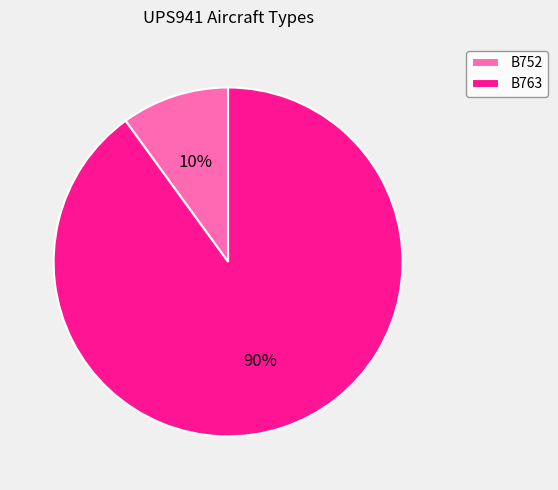

Combined, do B763 and B752 account for over 50%?

Yes